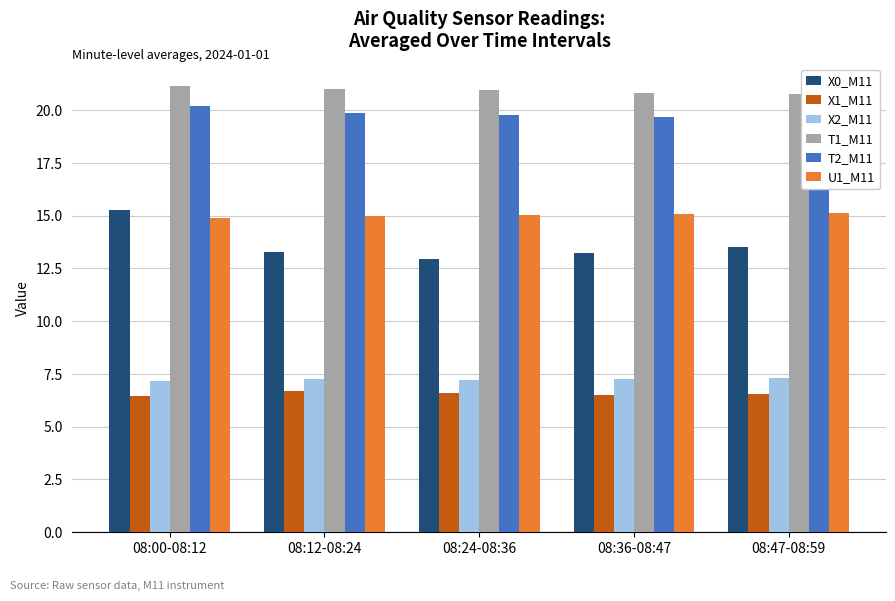

What is the value of the T2_M11 bar at the 5th from the left?

19.6